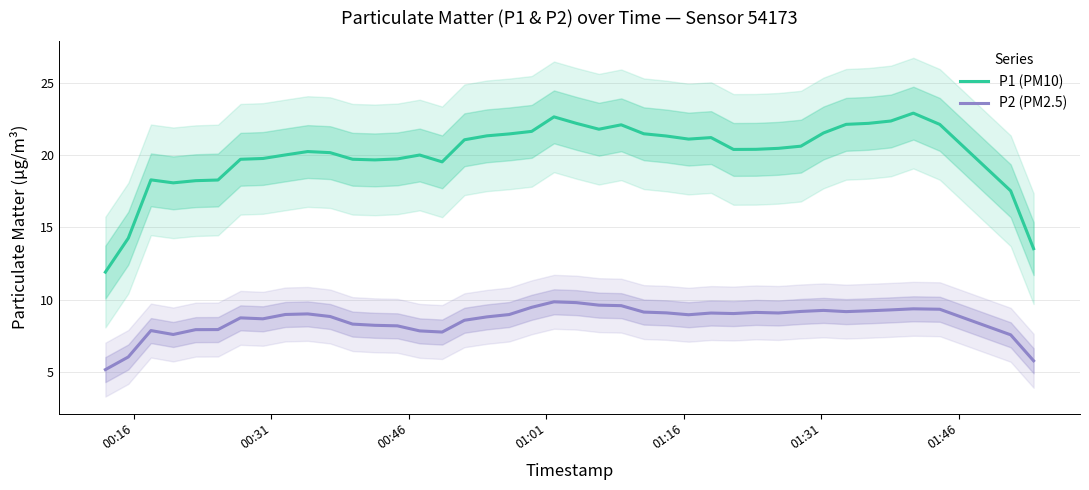

True or false: P1 (PM10) and P2 (PM2.5) cross at least once.

False